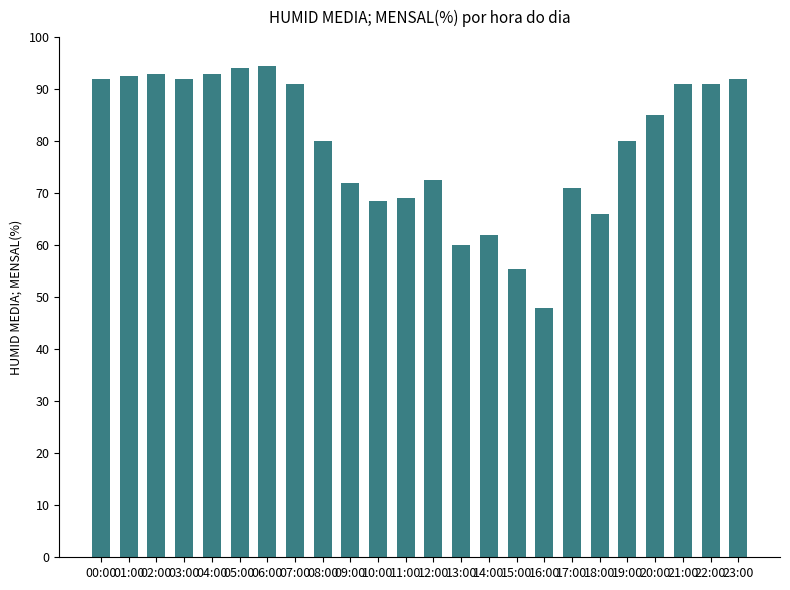

What is the smallest value displayed?

48.0